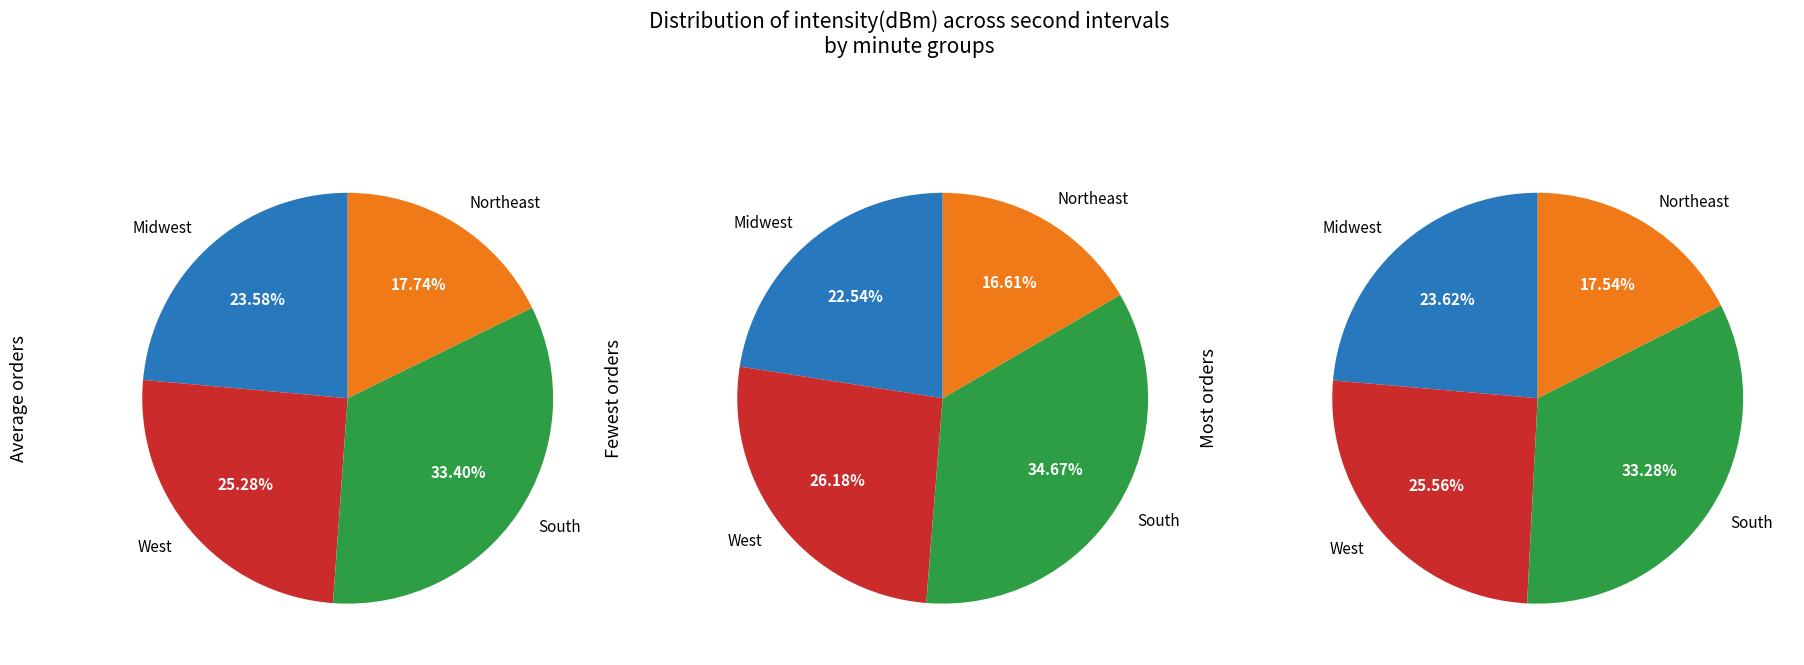

Between 46 and 52, which is larger?

52